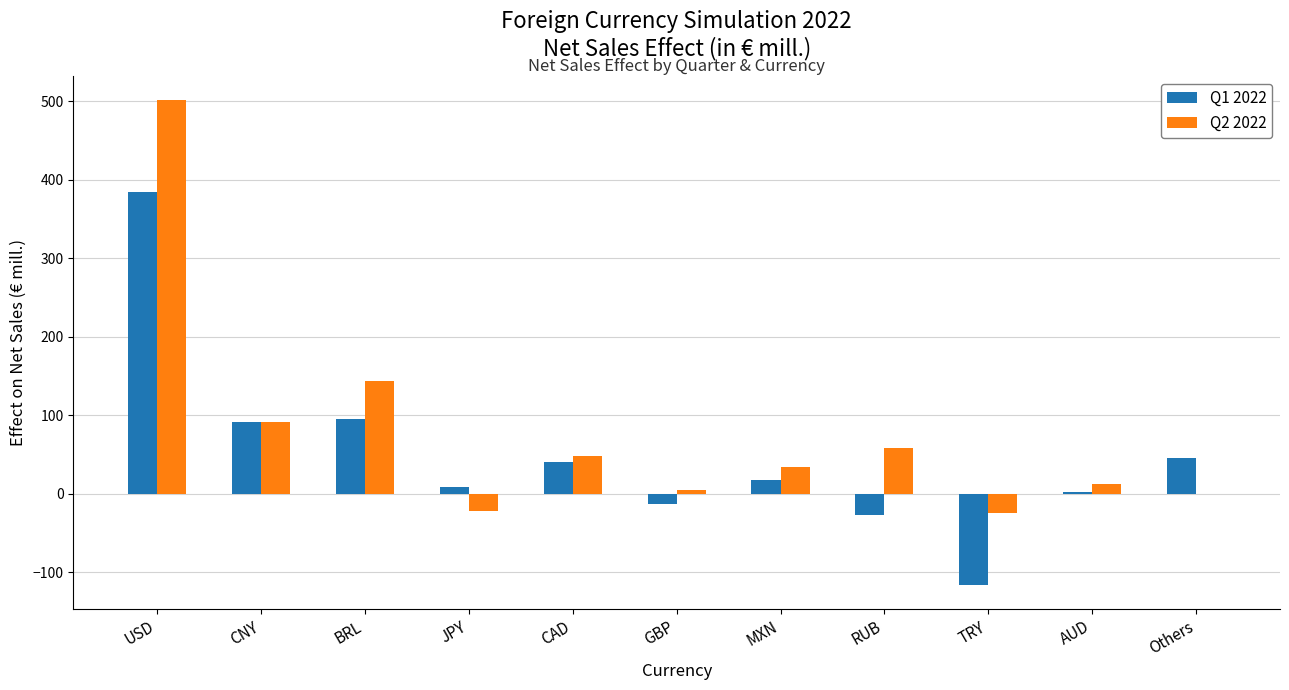

Which series changed the most between CNY and CAD?

Q1 2022